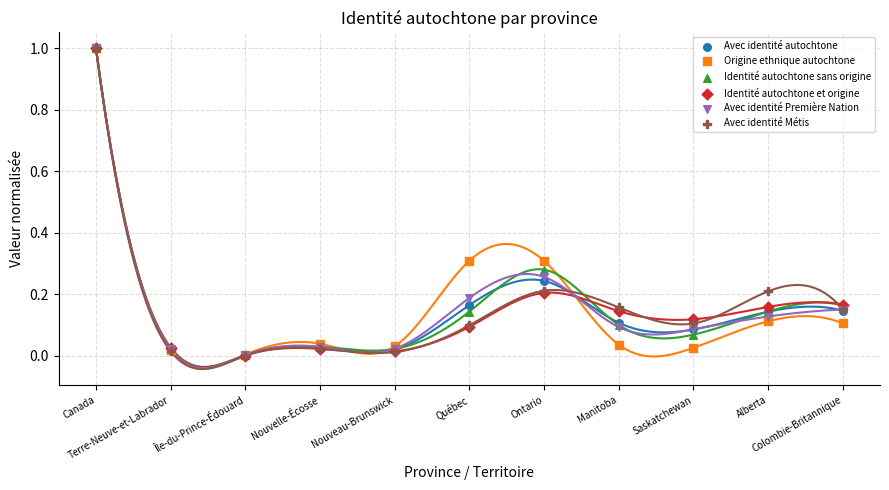

Which series has the widest spread of Y values?

Avec identité Métis